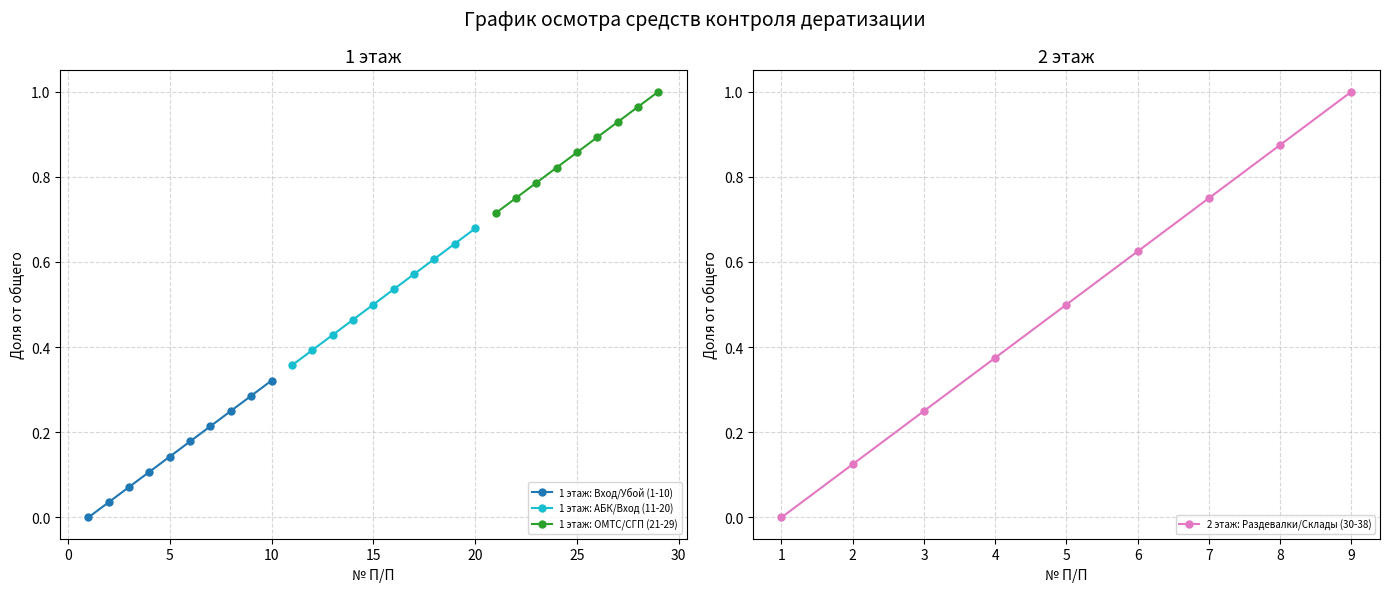

True or false: 2 этаж: Раздевалки/Склады (30-38) has a value of 0.5 at 9.

False